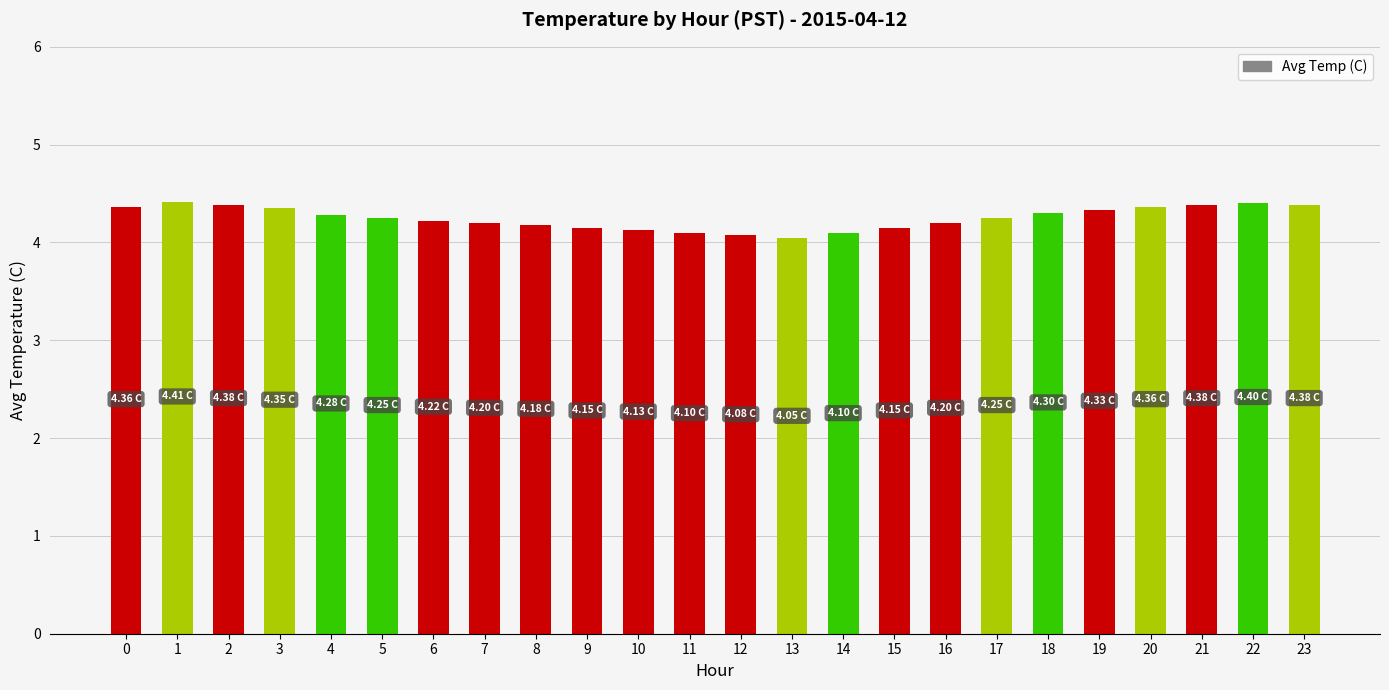

What is the average value?

4.2